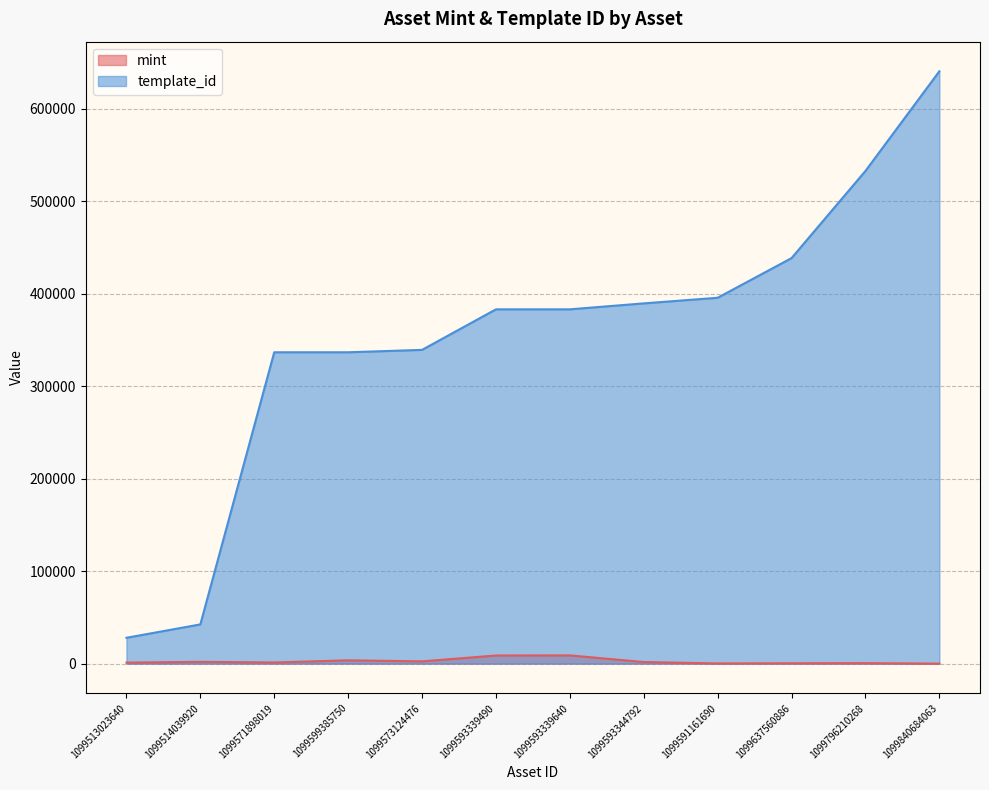

What is the difference between the maximum and second lowest values in the mint series?

8709